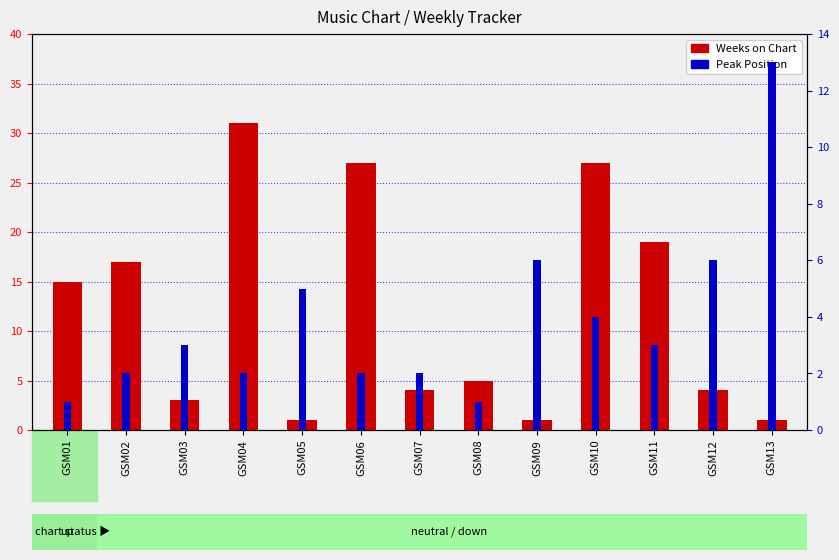

At which category is the sum across all series the highest?

GSM04